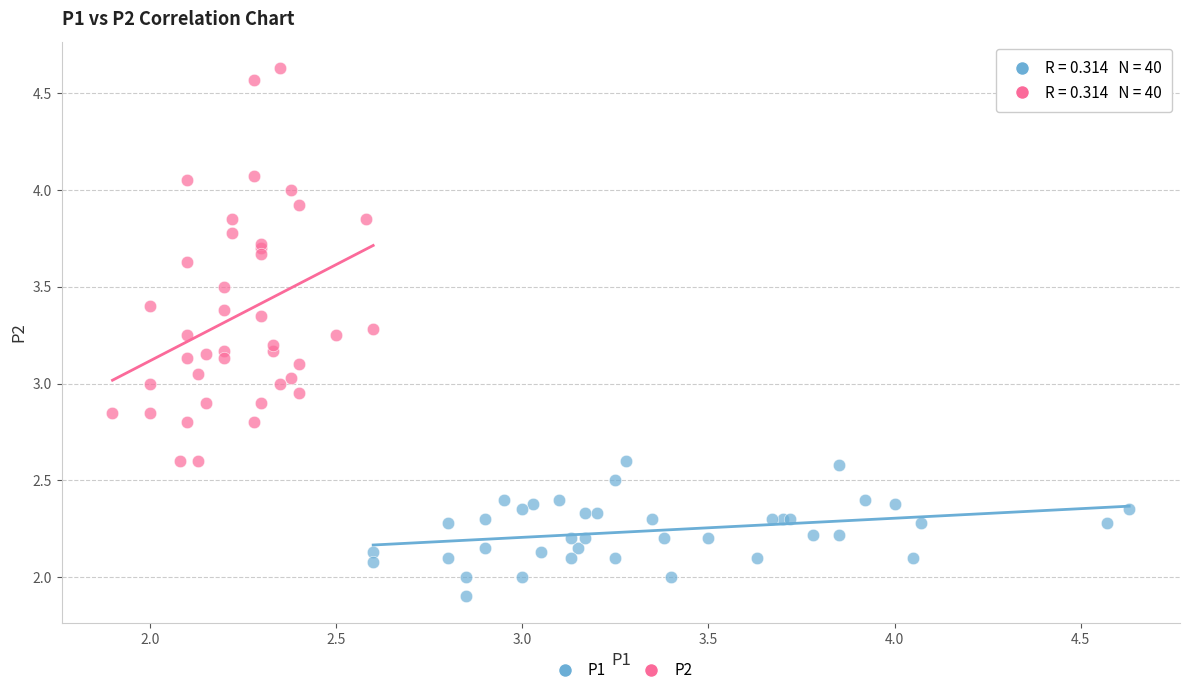

Which series reaches the maximum Y coordinate?

P2